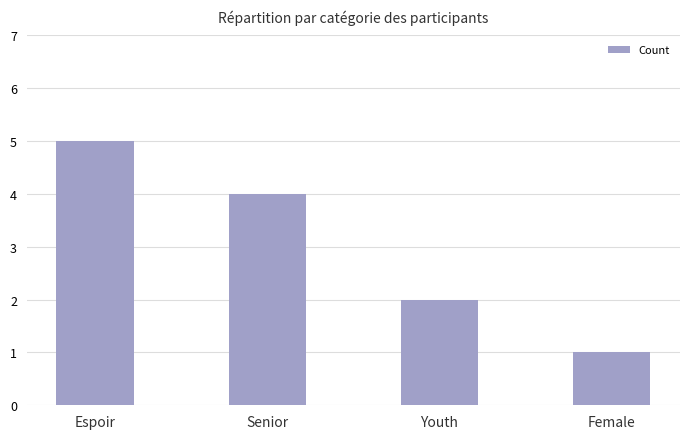

The chart shows a value of 2 at Espoir. True or false?

False